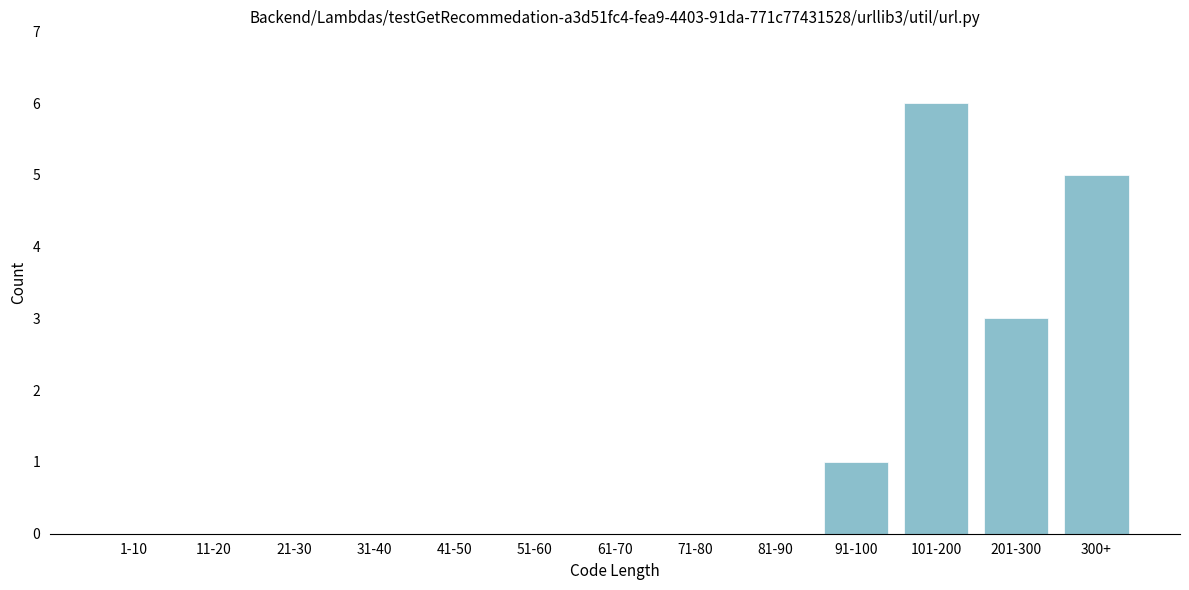

Reading left to right, list all the values displayed in this chart.

1-10=0	11-20=0	21-30=0	31-40=0	41-50=0	51-60=0	61-70=0	71-80=0	81-90=0	91-100=1	101-200=6	201-300=3	300+=5